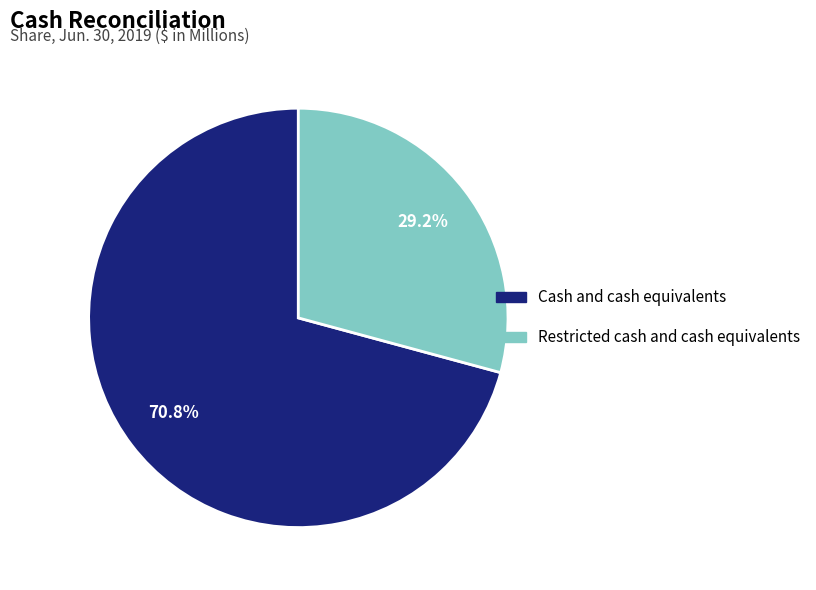

How many segments does this pie chart have?

2